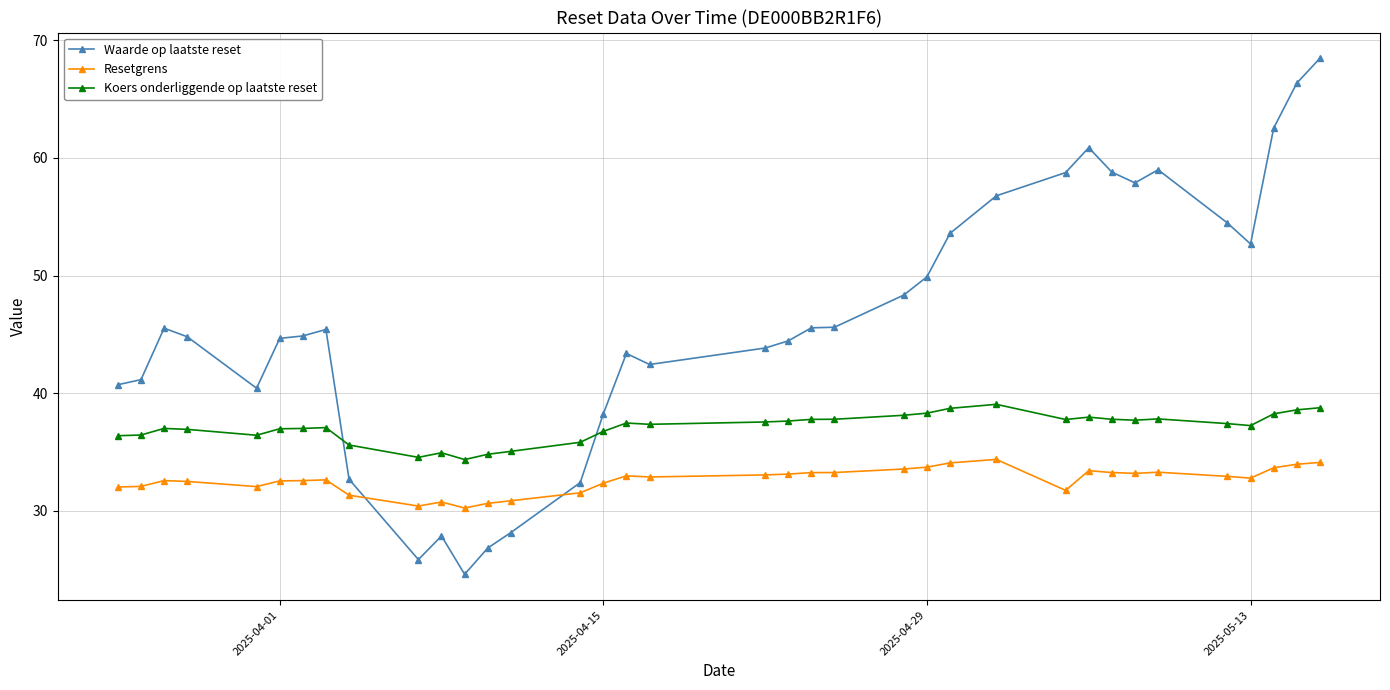

Rank the series by their maximum value, from highest to lowest.

Waarde op laatste reset, Koers onderliggende op laatste reset, Resetgrens